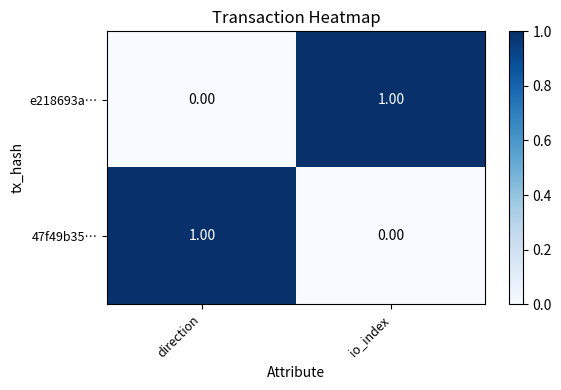

At how many categories does at least one series exceed 0?

2